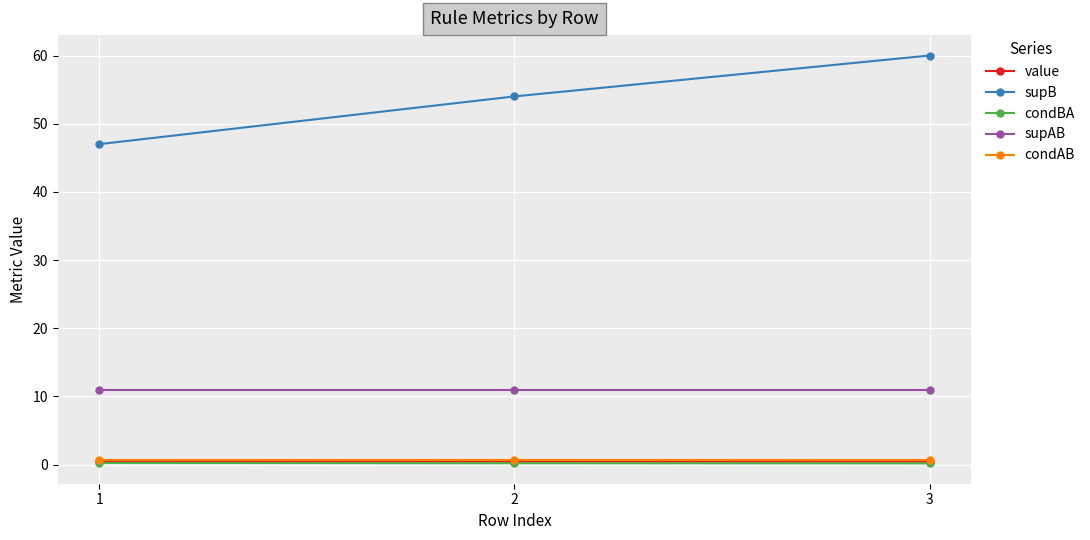

What is the total value across all series at 2?

66.3